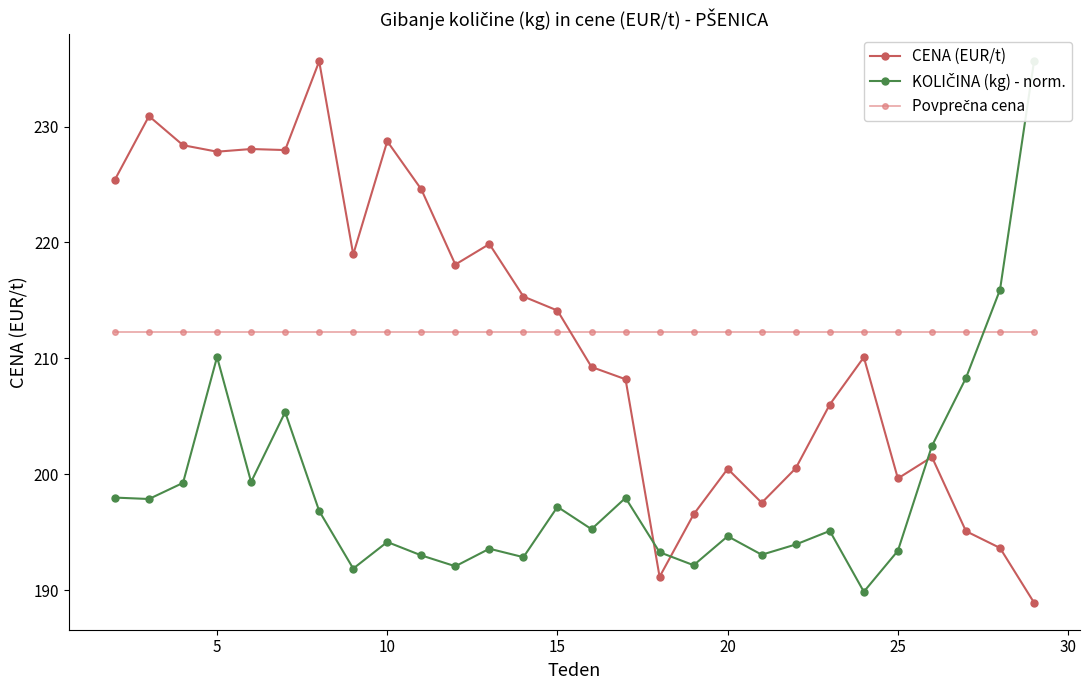

What is the value of the Povprečna cena point at the 21st from the left?

212.2